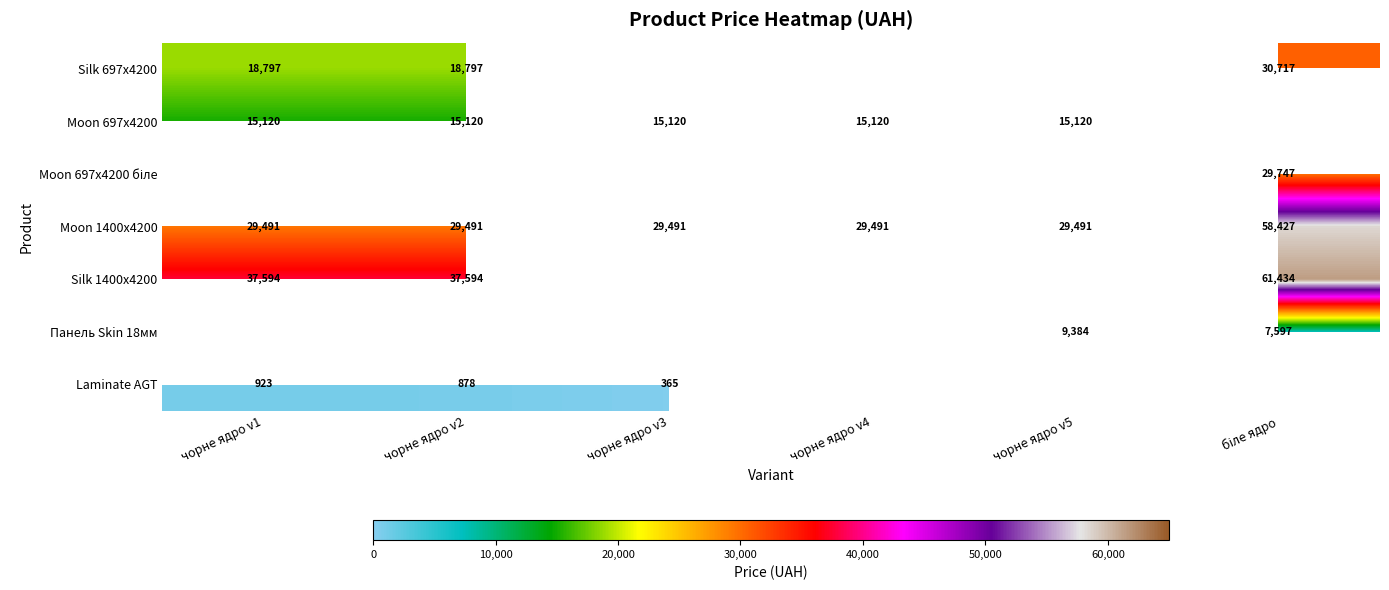

What is the greatest value displayed?

61434.3